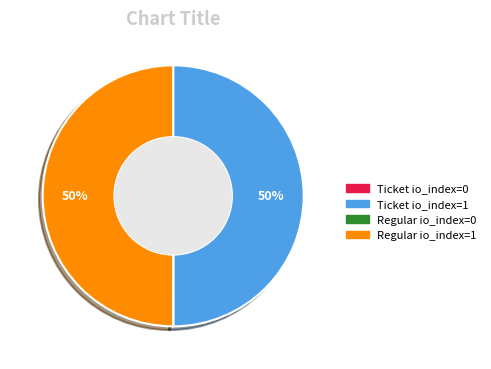

To the nearest percent, what is the difference between the largest and smallest slice percentages?

50%